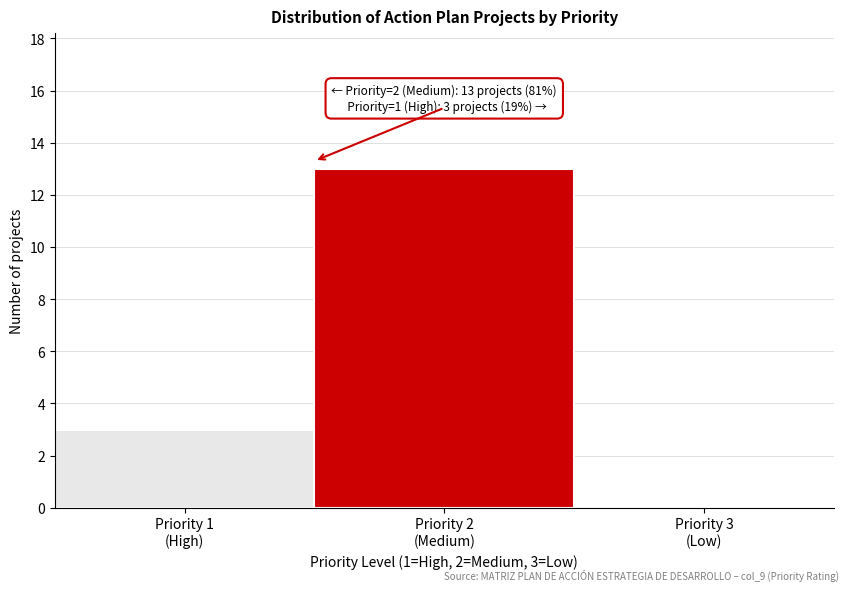

What is the sum of all values?

16